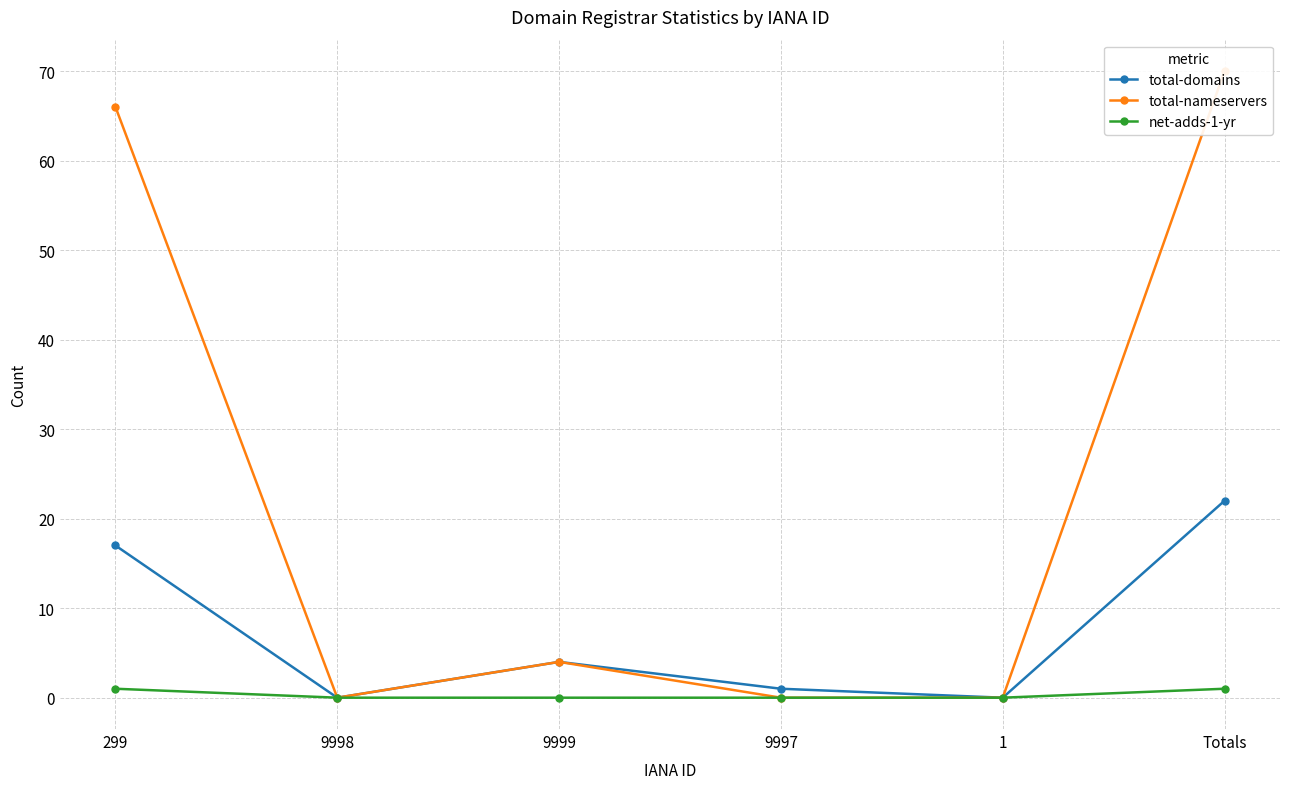

What is the total value across all series at 9999?

8